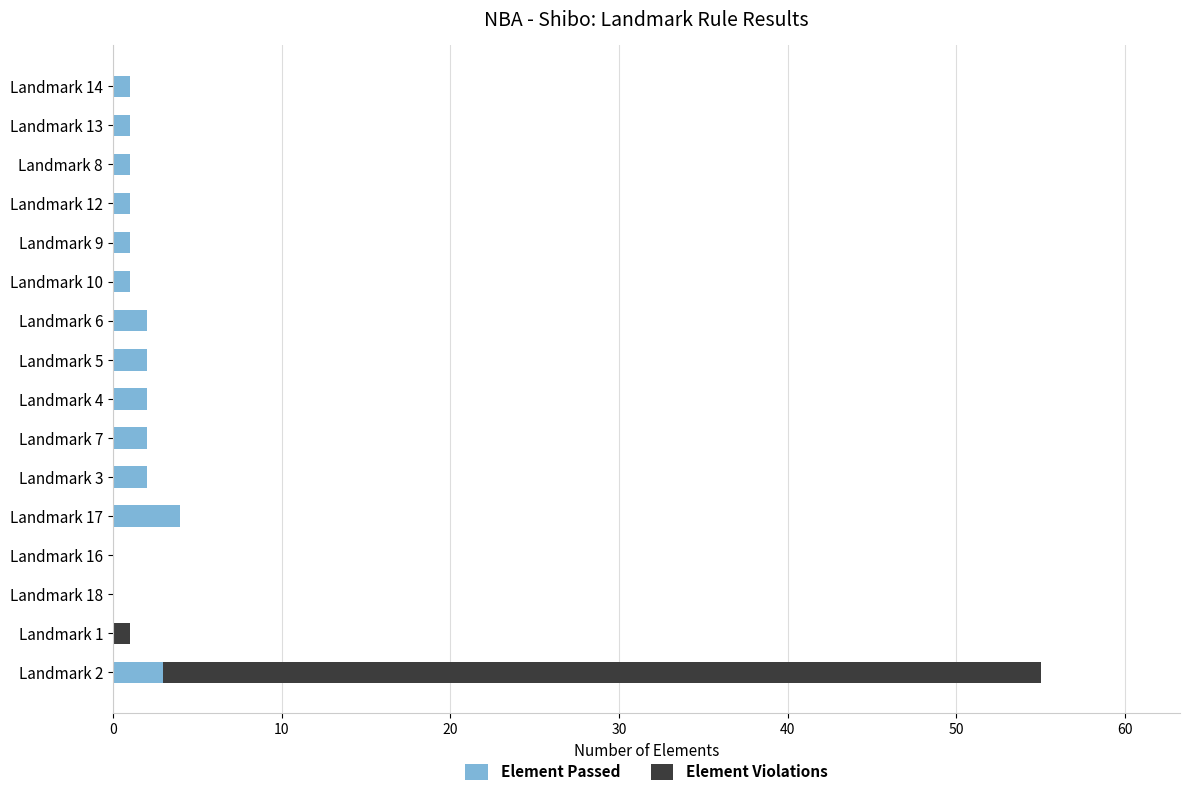

The Element Passed series shows 2 at Landmark 16. True or false?

False